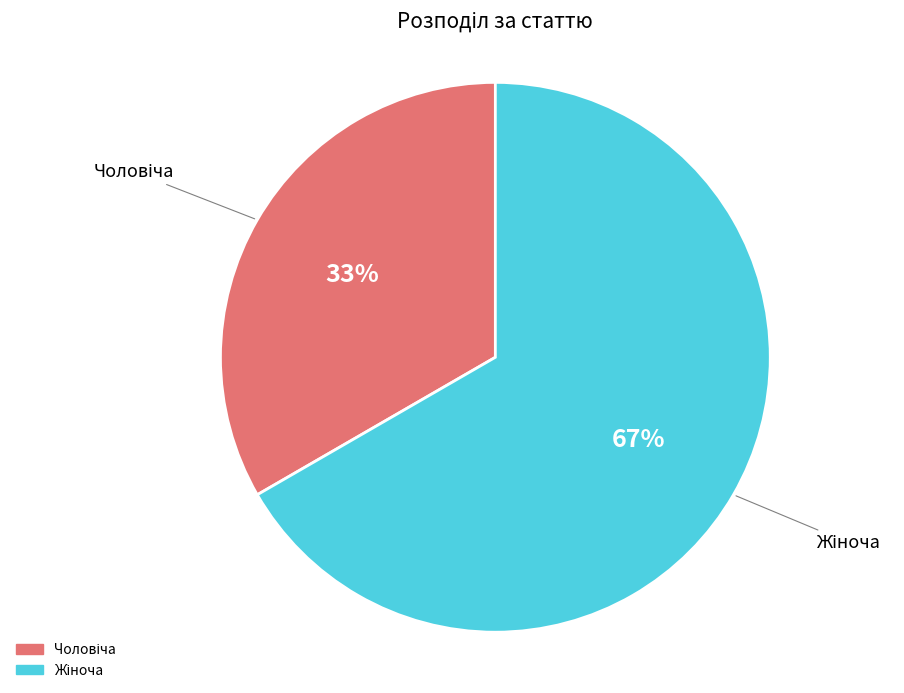

Count the number of slices in the pie.

2